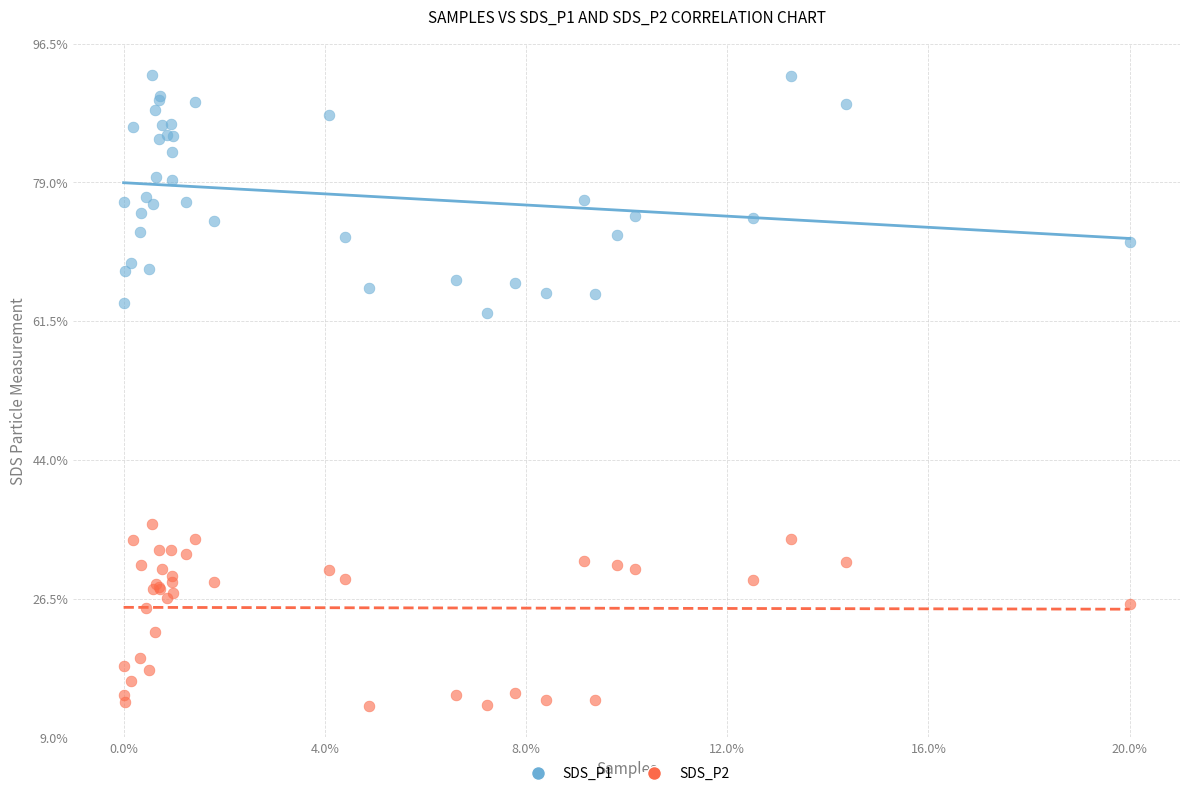

Which series reaches the maximum Y coordinate?

SDS_P1